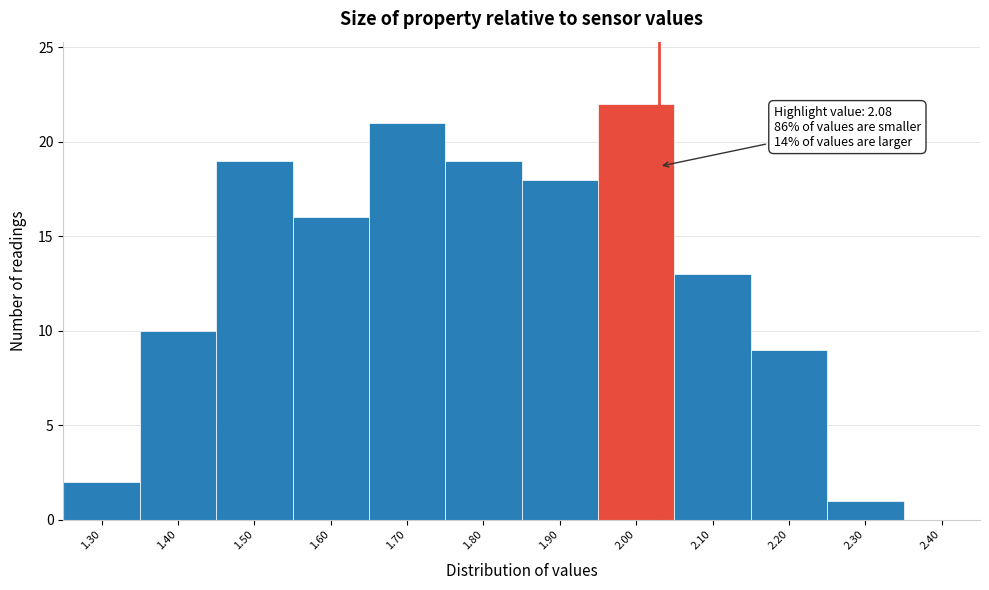

Reading left to right, extract all data points from this chart.

1.30=2	1.40=10	1.50=19	1.60=16	1.70=21	1.80=19	1.90=18	2.00=22	2.10=13	2.20=9	2.30=1	2.40=0